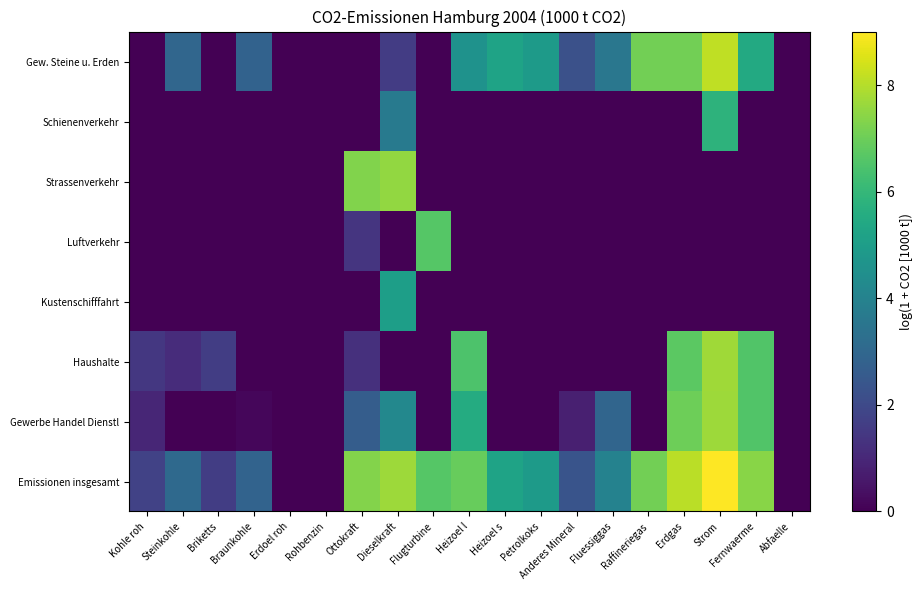

Which series has the largest range (max minus min)?

Emissionen insgesamt